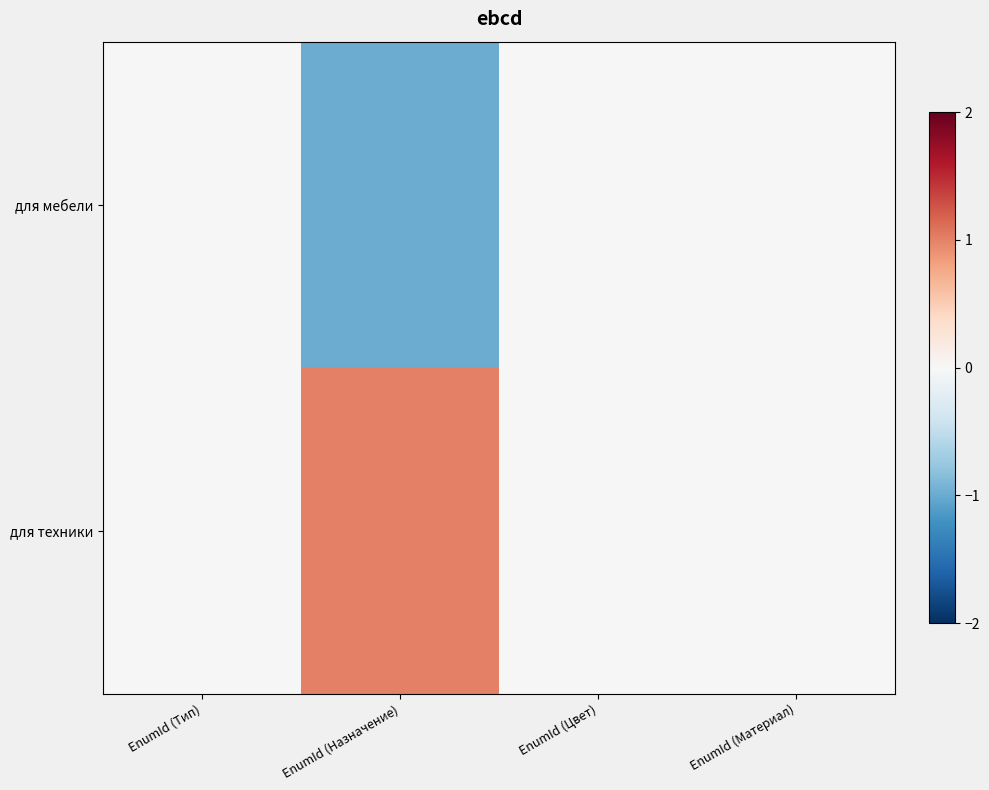

What is the maximum value shown in the chart?

1